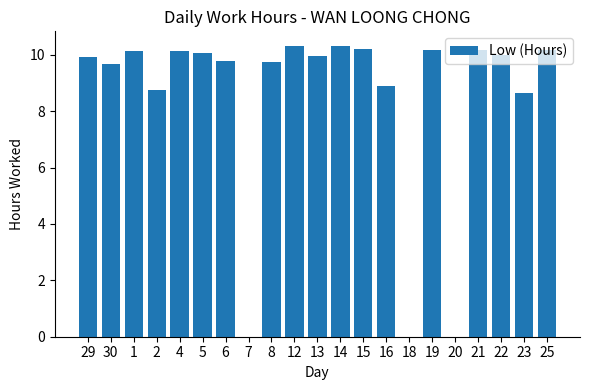

True or false: the data shows 16.8 at 25.

False